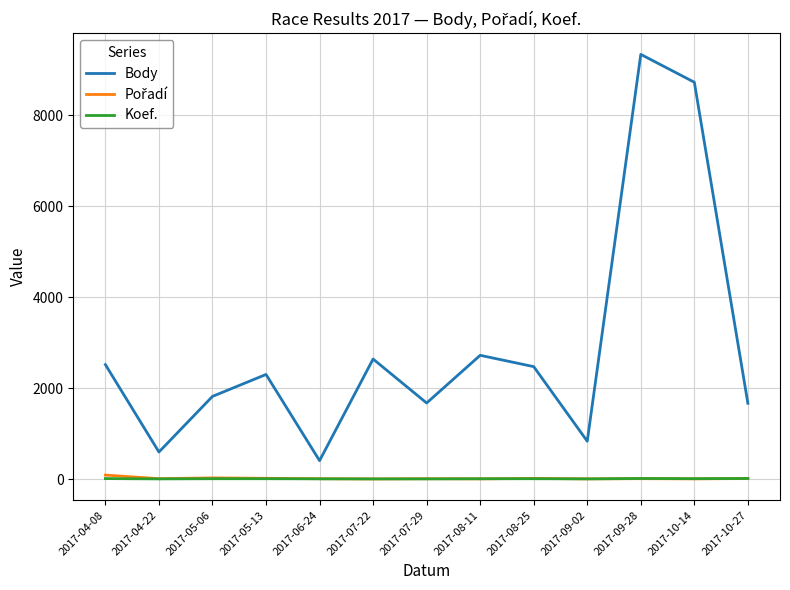

Is it true that Body equals 2719 at 2017-08-11?

True